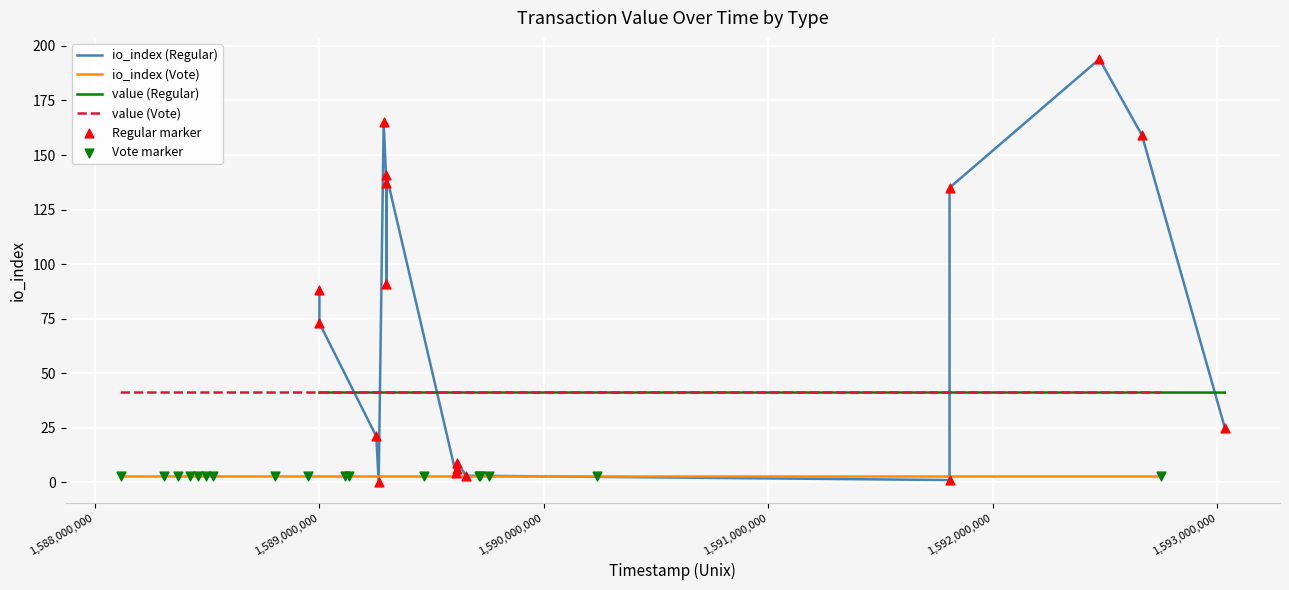

What are all the series names shown in the legend?

io_index (Regular), io_index (Vote), value (Regular), value (Vote), Regular marker, Vote marker